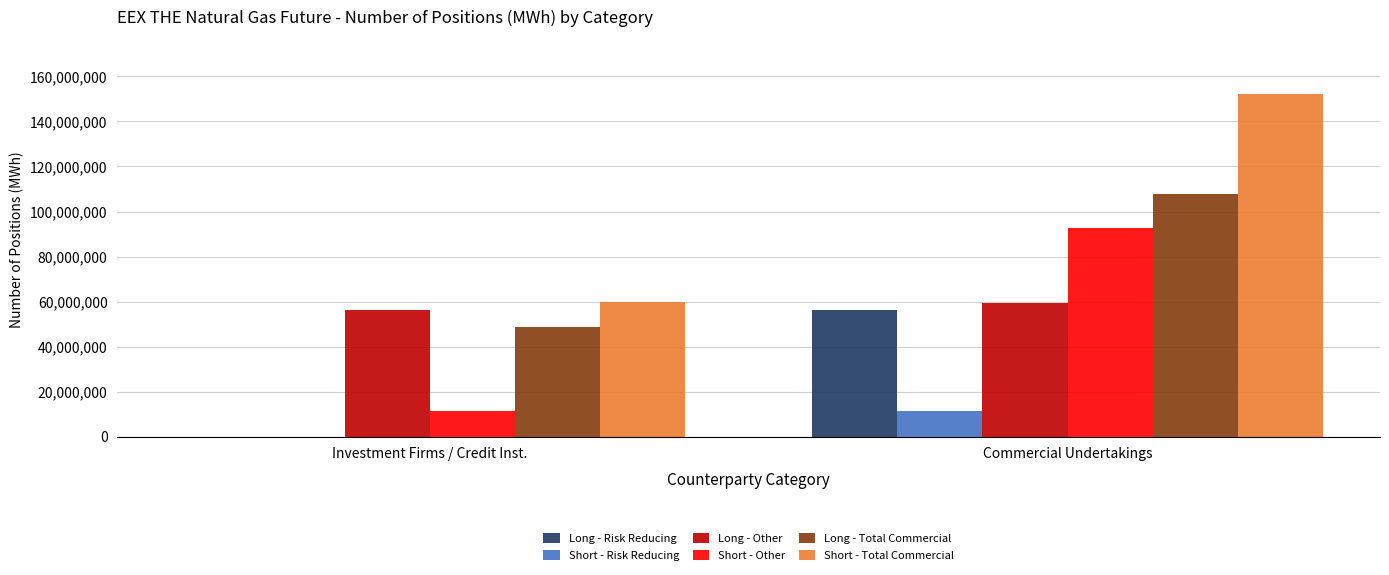

At which category does the chart reach its peak across all series?

Commercial Undertakings